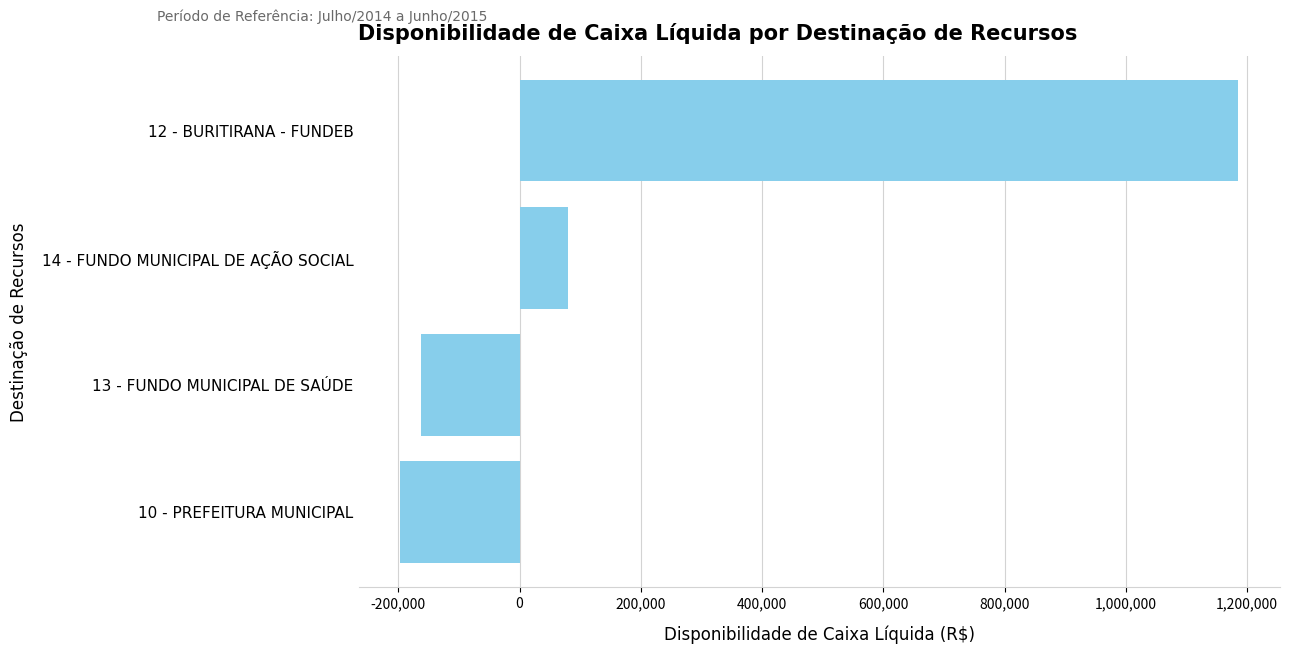

Rank the categories by value from highest to lowest.

12 - BURITIRANA - FUNDEB, 14 - FUNDO MUNICIPAL DE AÇÃO SOCIAL, 13 - FUNDO MUNICIPAL DE SAÚDE, 10 - PREFEITURA MUNICIPAL